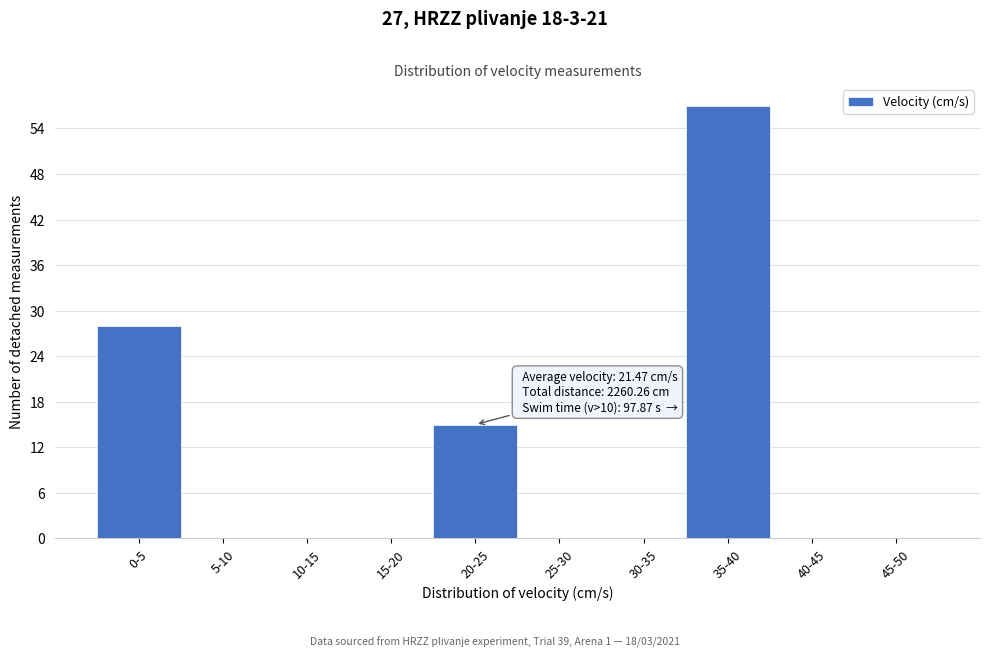

Reading left to right, extract all data points from this chart.

0-5=28	5-10=0	10-15=0	15-20=0	20-25=15	25-30=0	30-35=0	35-40=57	40-45=0	45-50=0